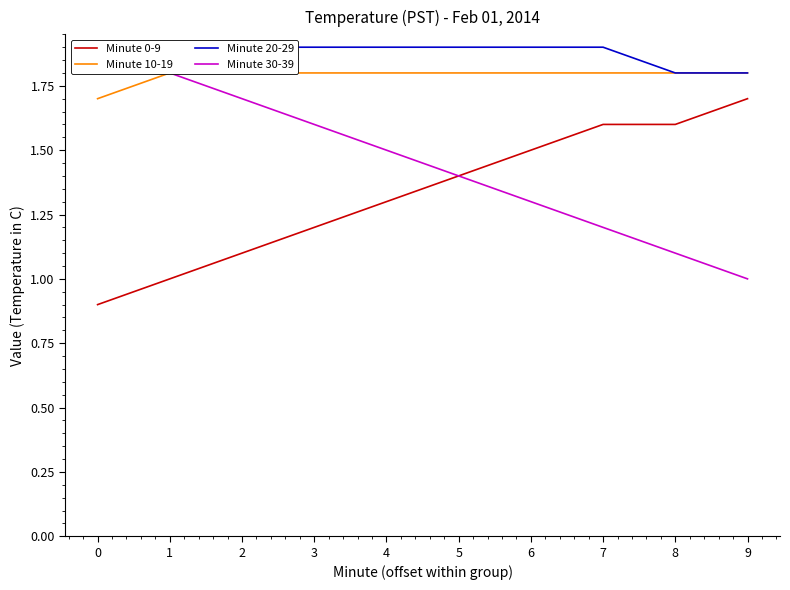

The Minute 20-29 series shows 1.9 at 6. True or false?

True